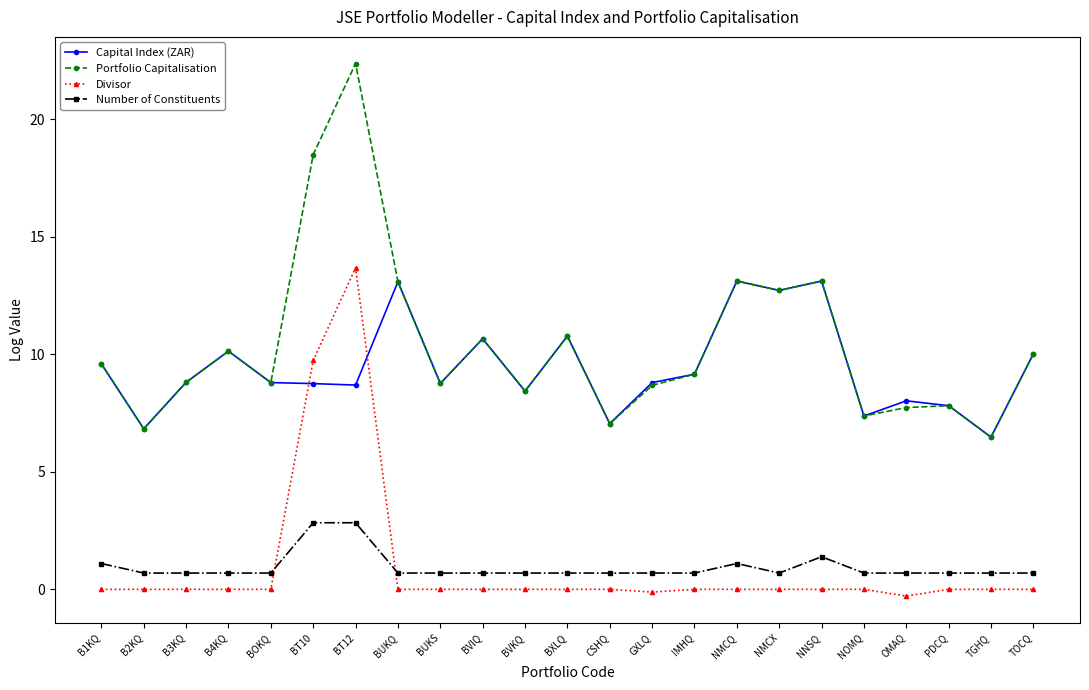

What is the value of the Number of Constituents point at the 15th from the left?

0.7